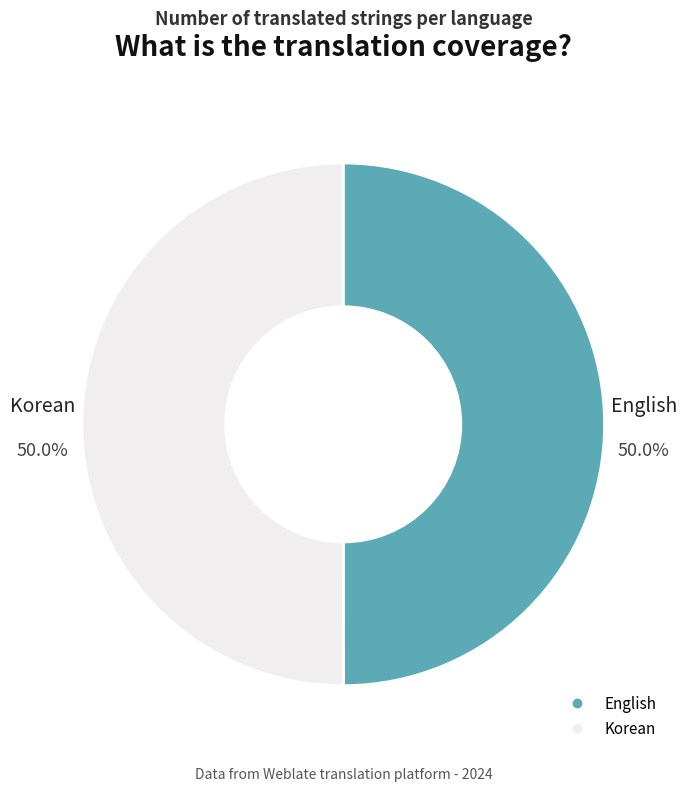

What is the total percentage of English and Korean?

100.0%